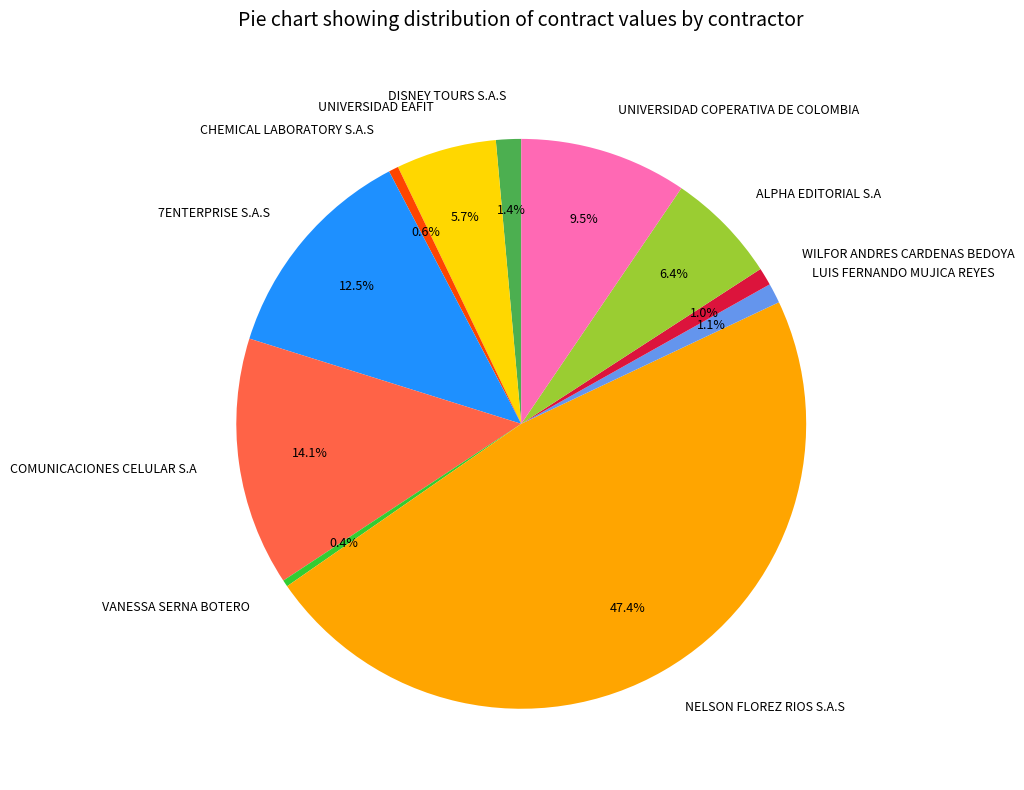

To the nearest percent, what is the combined percentage of VANESSA SERNA BOTERO and WILFOR ANDRES CARDENAS BEDOYA?

1%